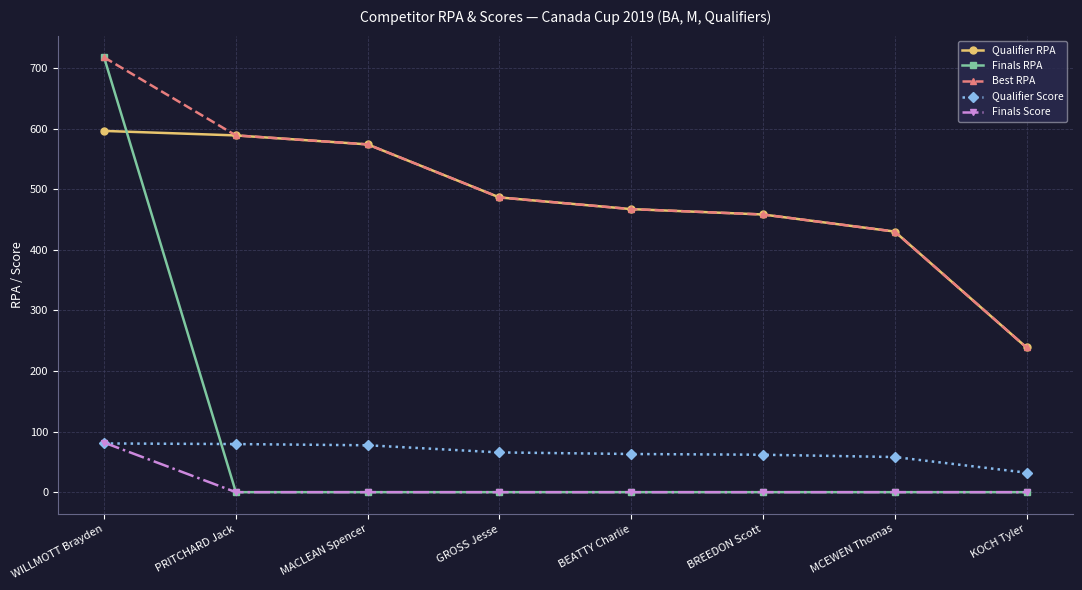

True or false: Qualifier RPA has more than 1 points higher than both neighbors.

False